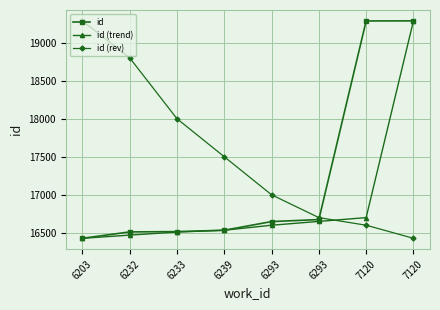

How many distinct data groups are displayed?

3